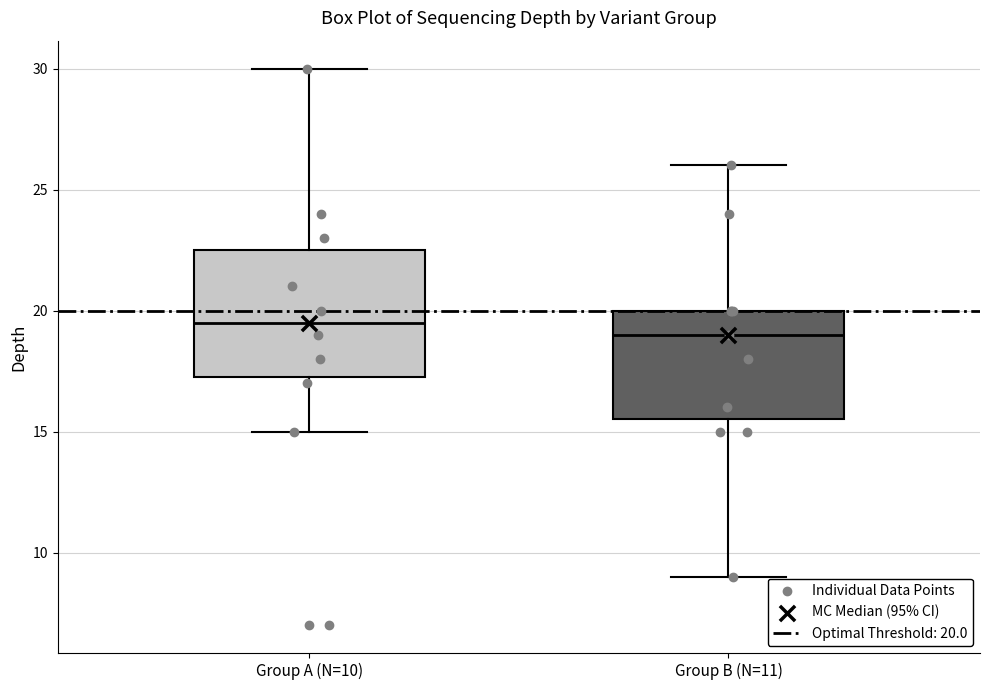

Which box has the lowest median line?

Group B (N=11)